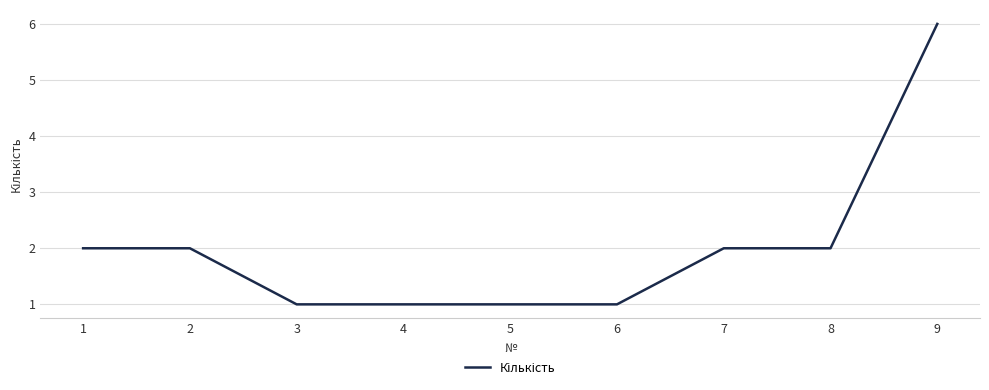

Reading right to left, list all the values displayed in this chart.

9=6	8=2	7=2	6=1	5=1	4=1	3=1	2=2	1=2